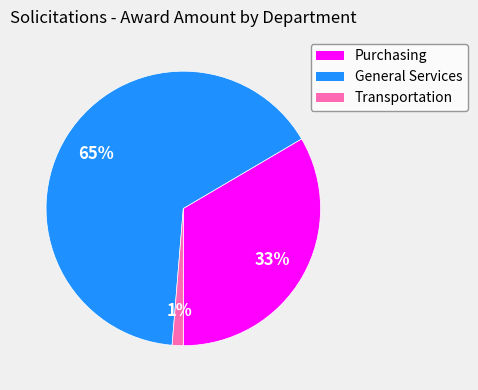

Does any single category account for the majority?

Yes